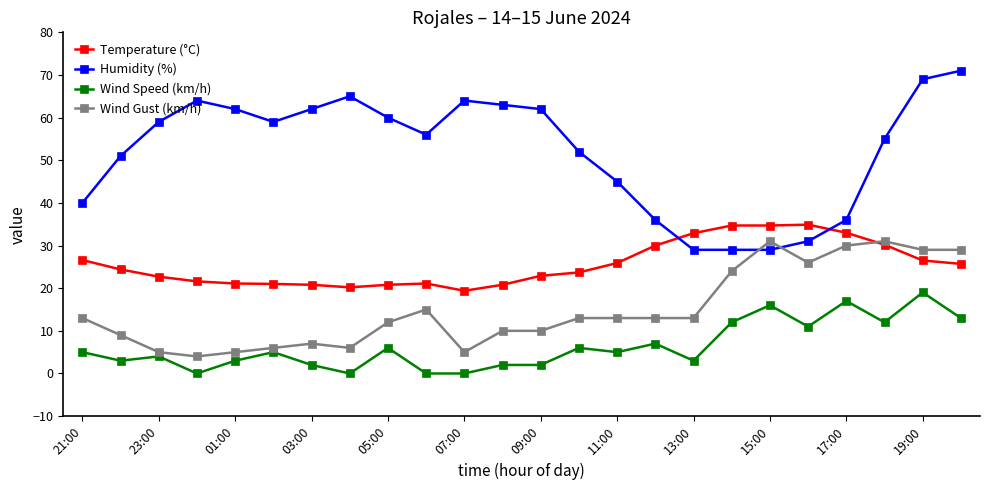

True or false: Wind Speed (km/h) and Humidity (%) intersect in this chart.

False